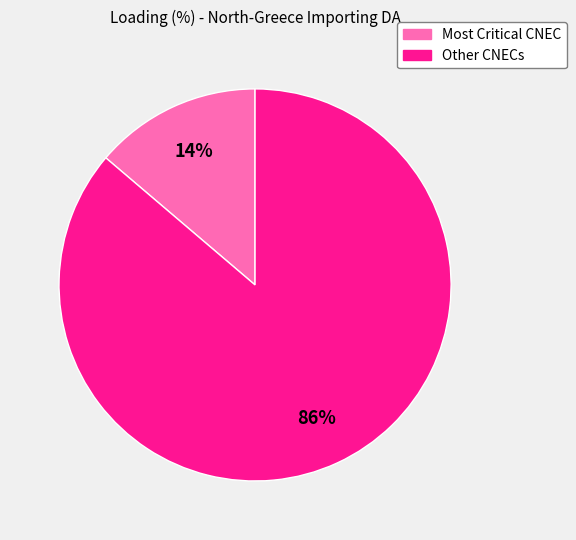

To the nearest percent, what is the average slice percentage?

50%